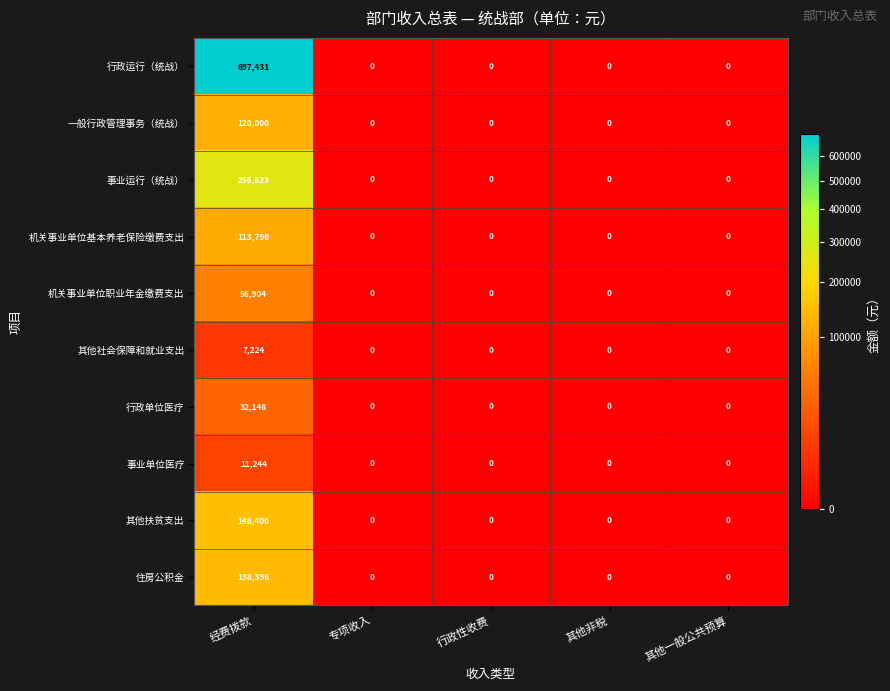

What is the difference between the maximum and minimum values in the 事业运行（统战） series?

256623